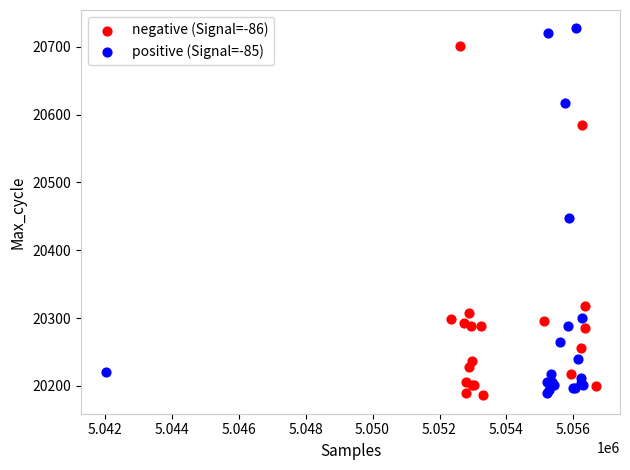

Which series reaches the maximum Y coordinate?

positive (Signal=-85)